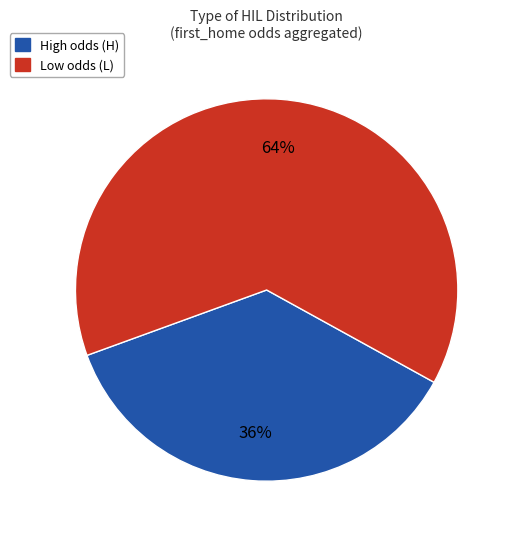

Does Low odds (L) represent more than half of the total?

Yes